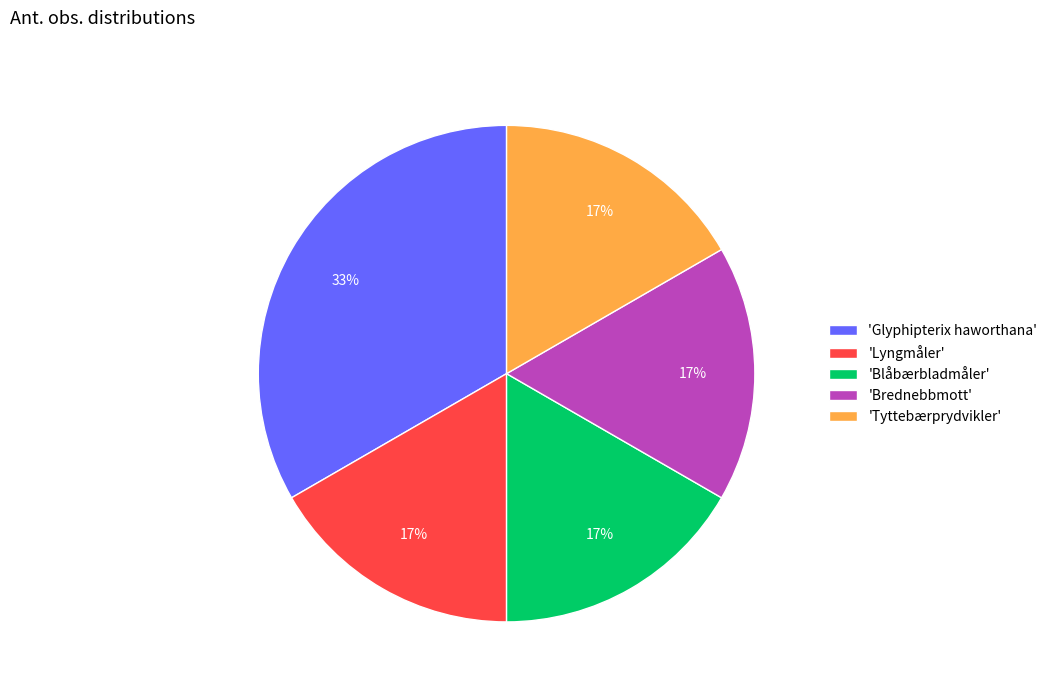

Combined, do 'Tyttebærprydvikler' and 'Lyngmåler' account for over 50%?

No